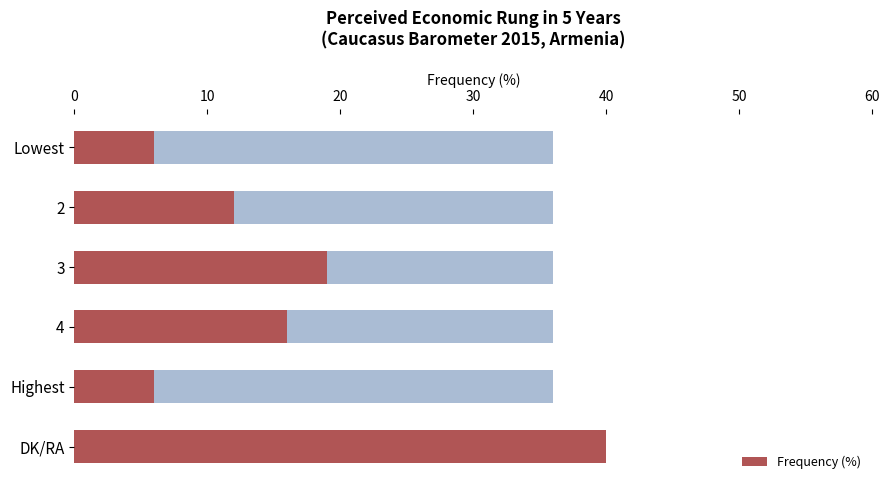

Are the bars horizontal?

Yes